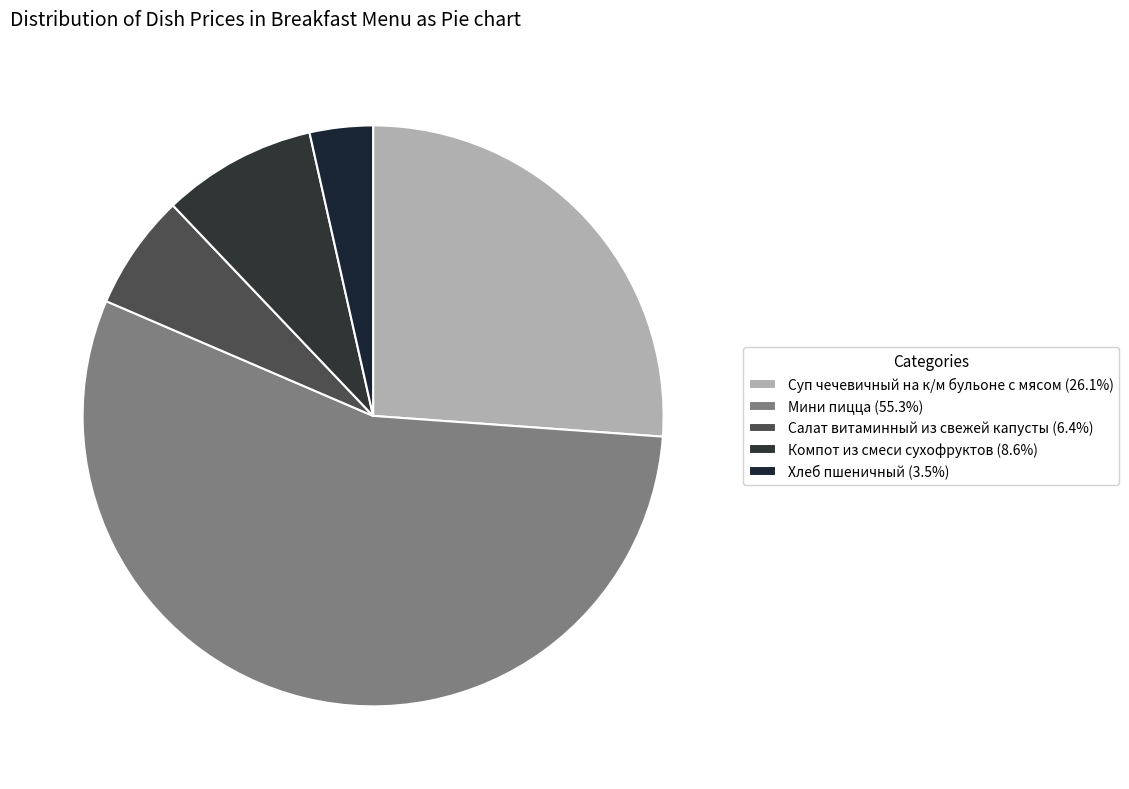

What is the majority slice?

Мини пицца